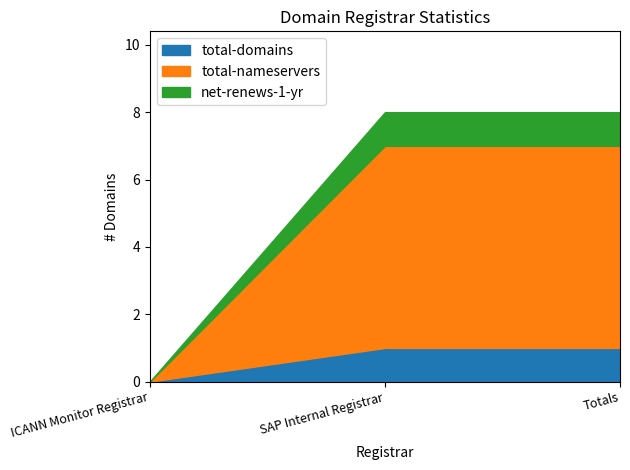

How many lines are shown in the chart?

3